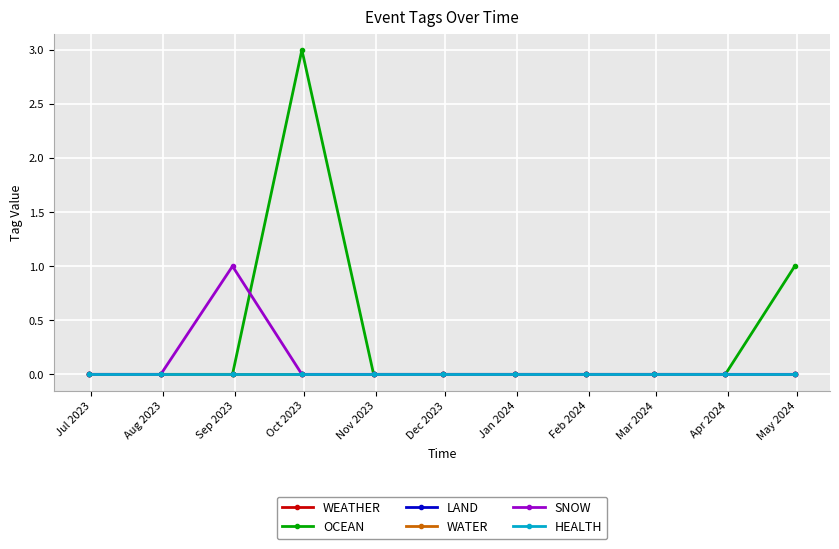

How many lines are shown in the chart?

6